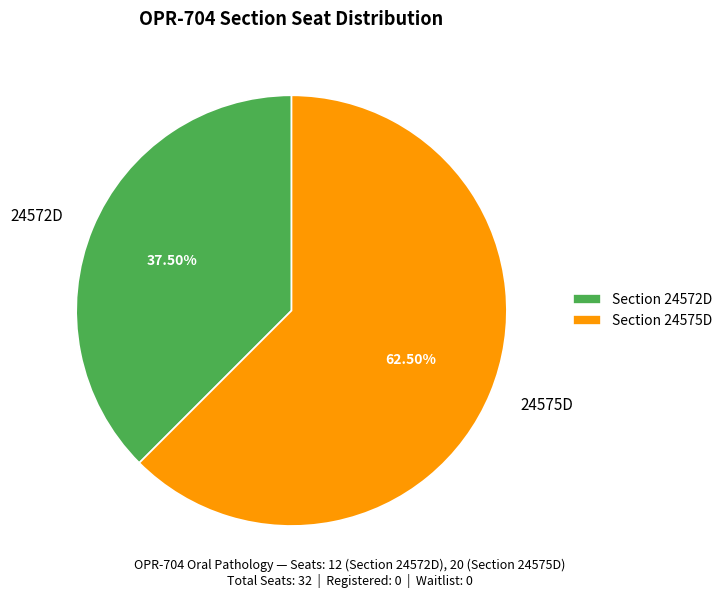

Does 24572D represent more than half of the total?

No